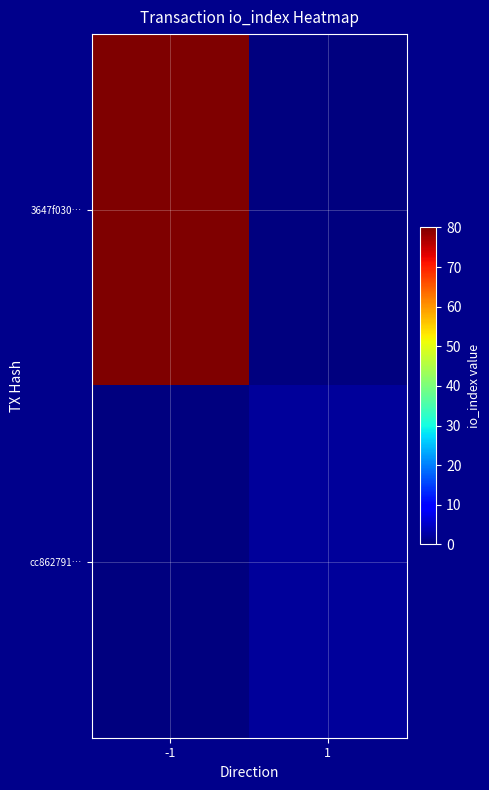

Rank the series by their average value, from lowest to highest.

cc862791…, 3647f030…